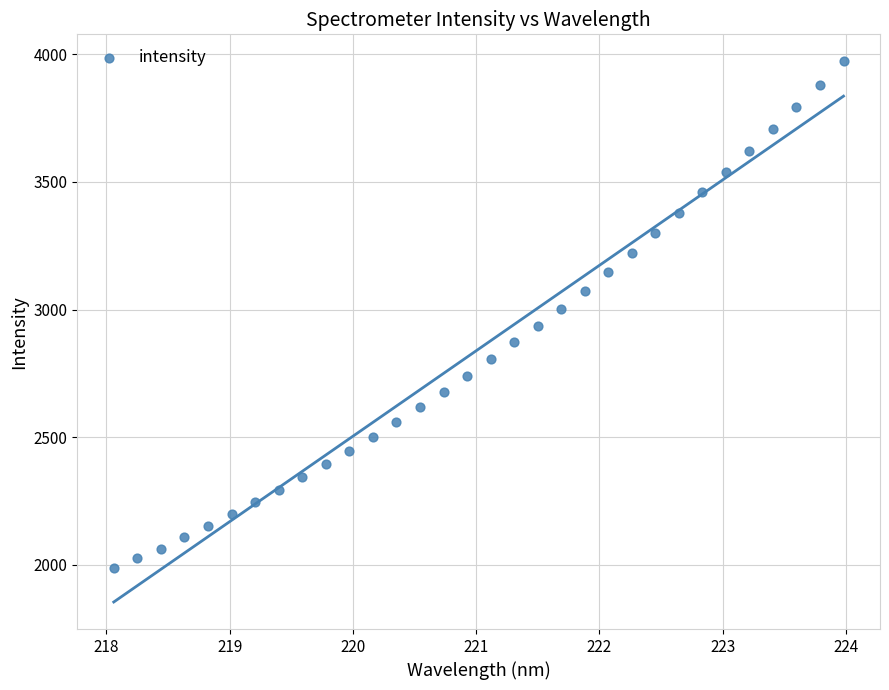

What is the range of X values (max minus min)?

5.9